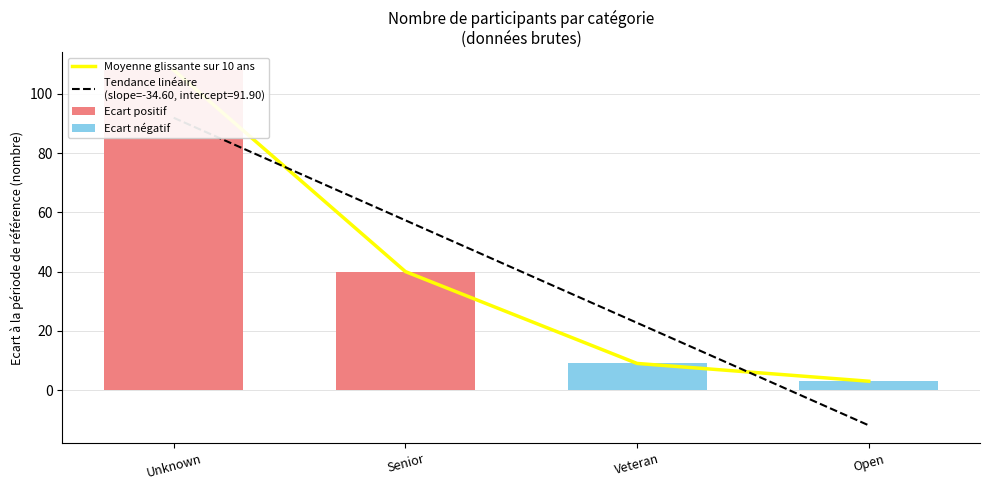

The value of Moyenne glissante sur 10 ans at Open is 4. True or false?

False